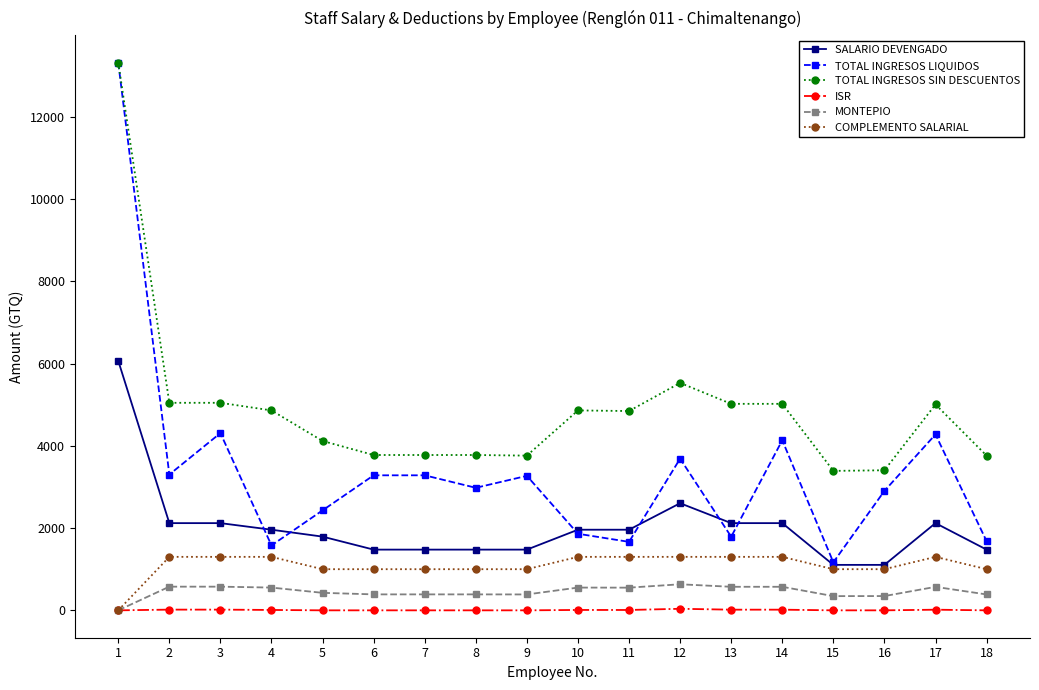

What is the maximum value shown in the chart?

13316.0